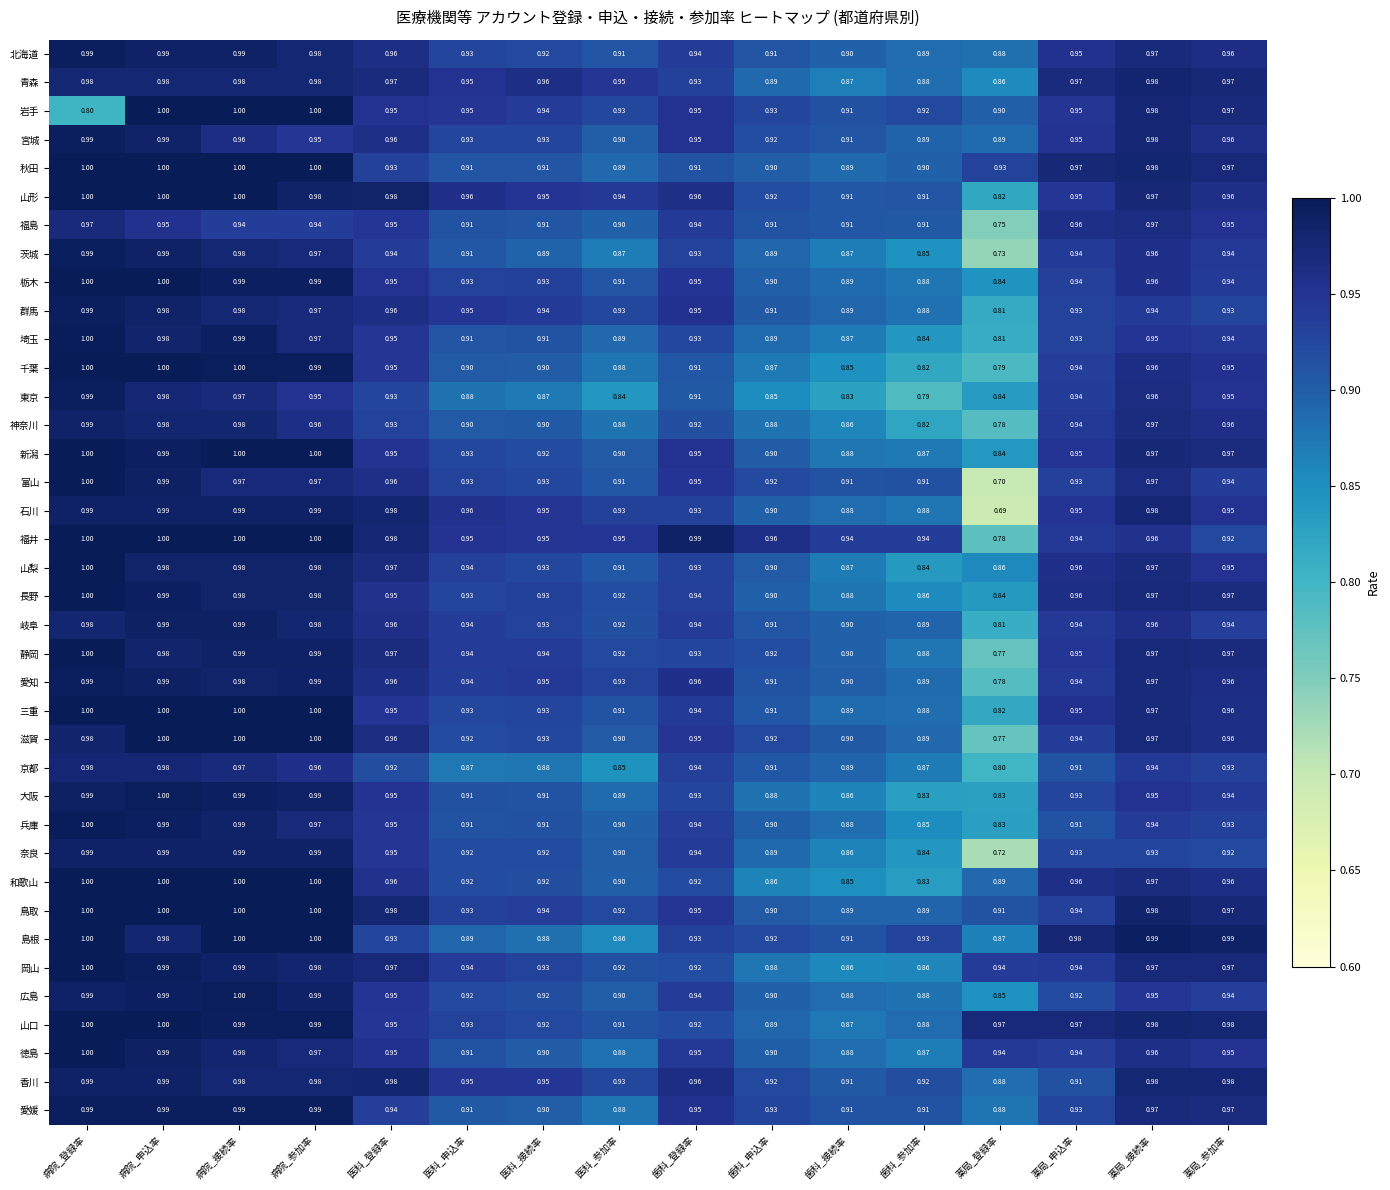

At how many categories does at least one series exceed 0?

16